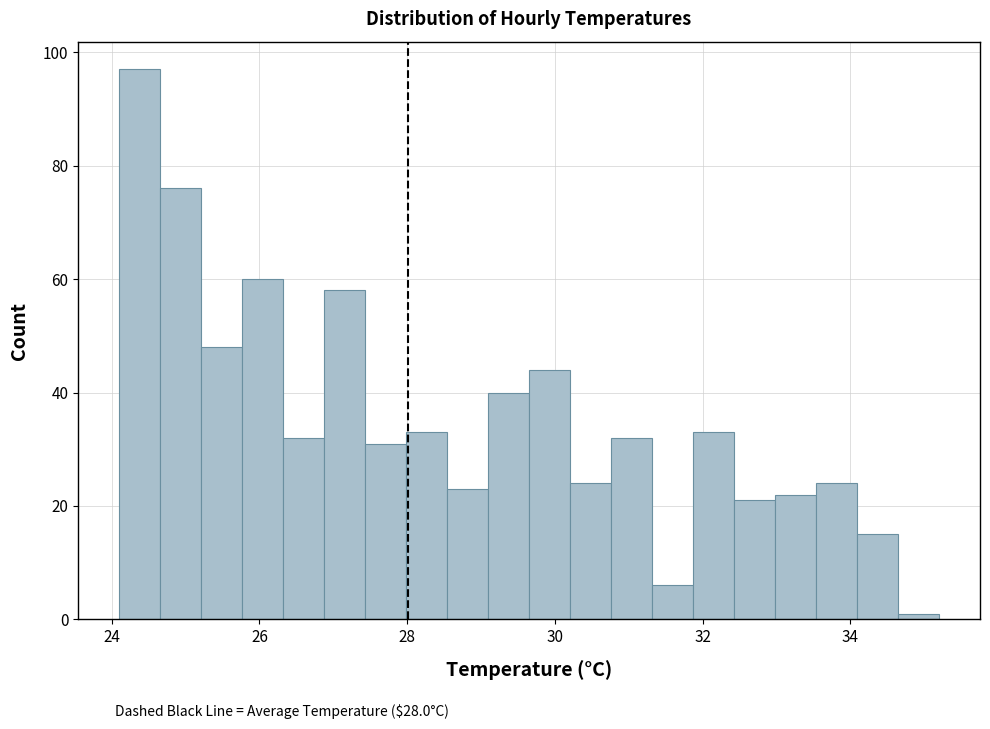

Around what value on the x-axis is the tallest bar? Give the approximate position of its centre, as read against the axis.

24.4